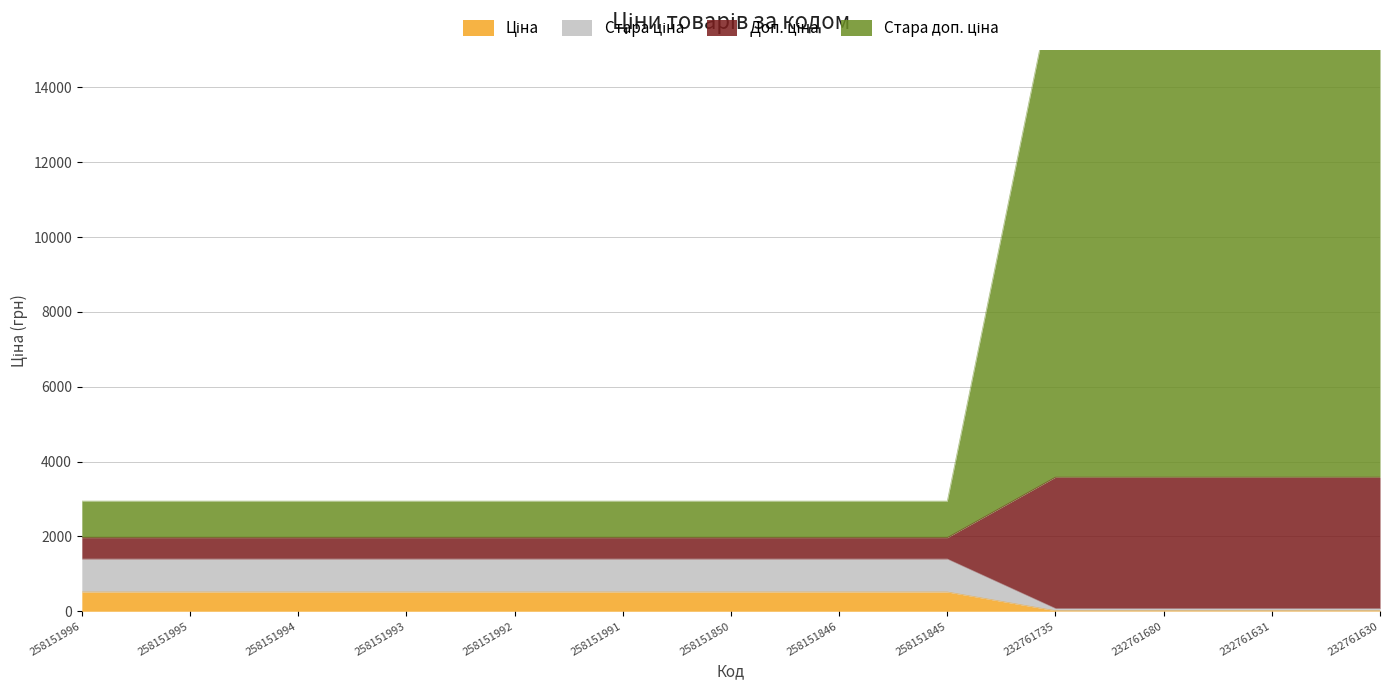

What is the minimum value shown in the chart?

15.6